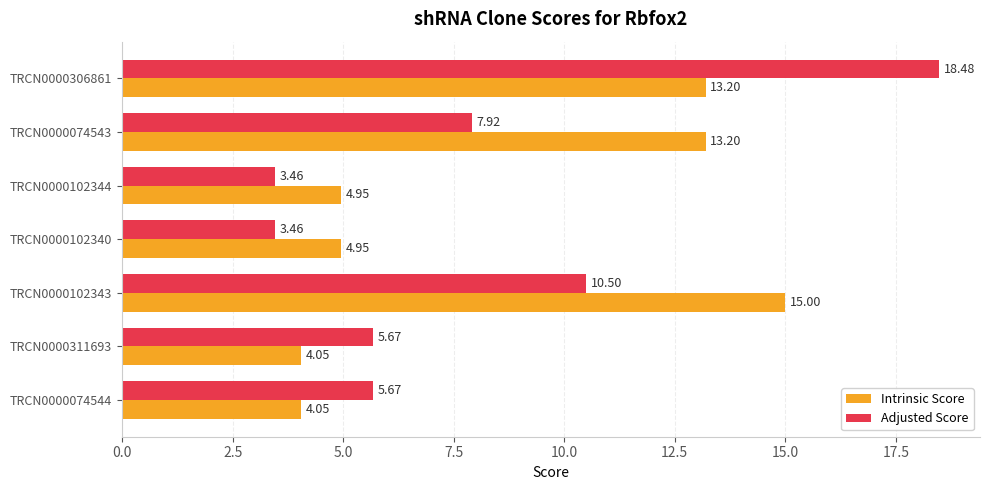

Which series has the largest total across all categories?

Intrinsic Score